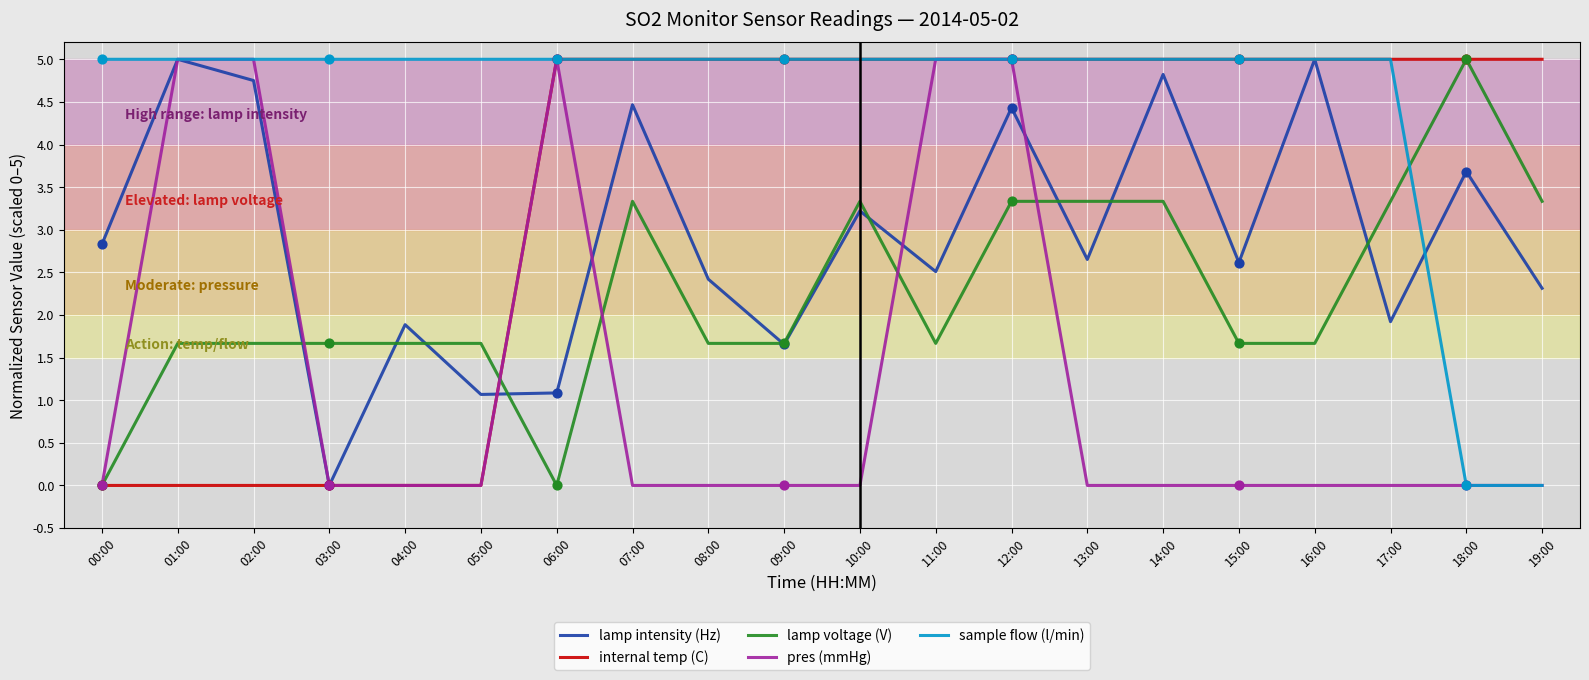

Which series has the largest total across all categories?

sample flow (l/min)